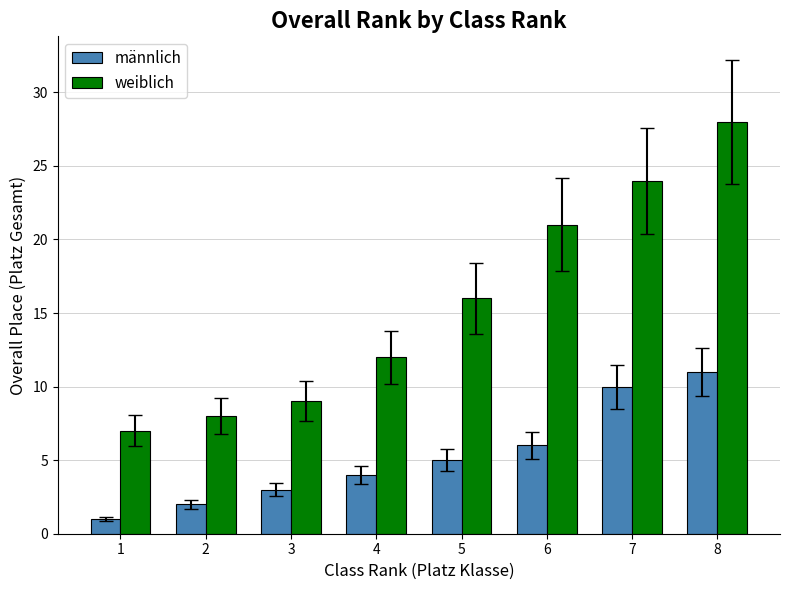

List the series in order of their peak value, highest first.

weiblich, männlich